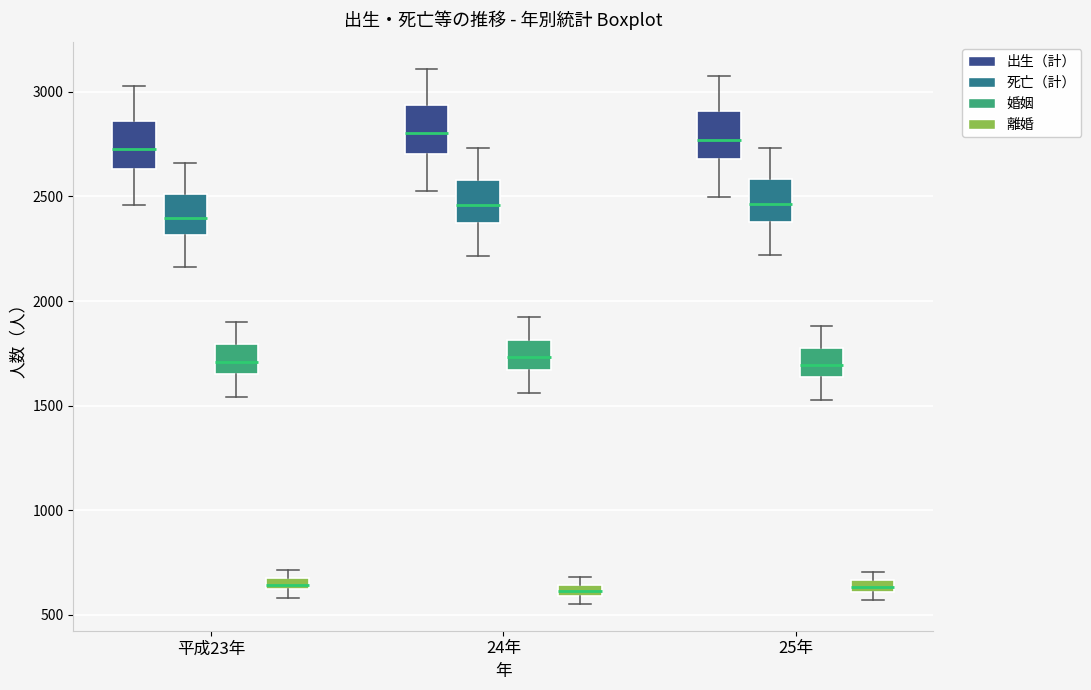

Where does the upper whisker of the box for 24年 (出生（計）) end on the y-axis? The values are not printed on the chart, so give them approximately, as read against the axis.

3100